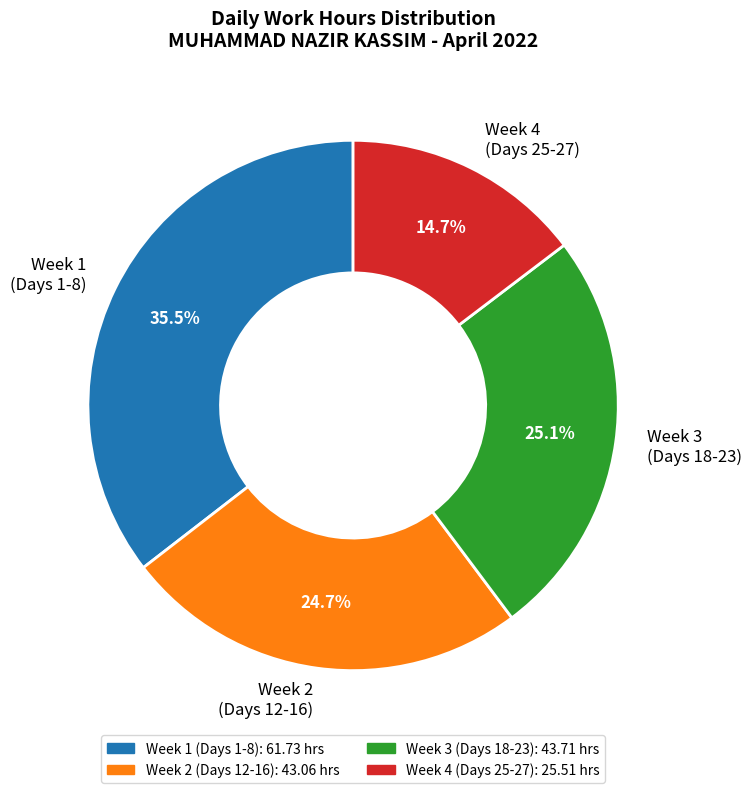

Is there a majority slice in this chart?

No